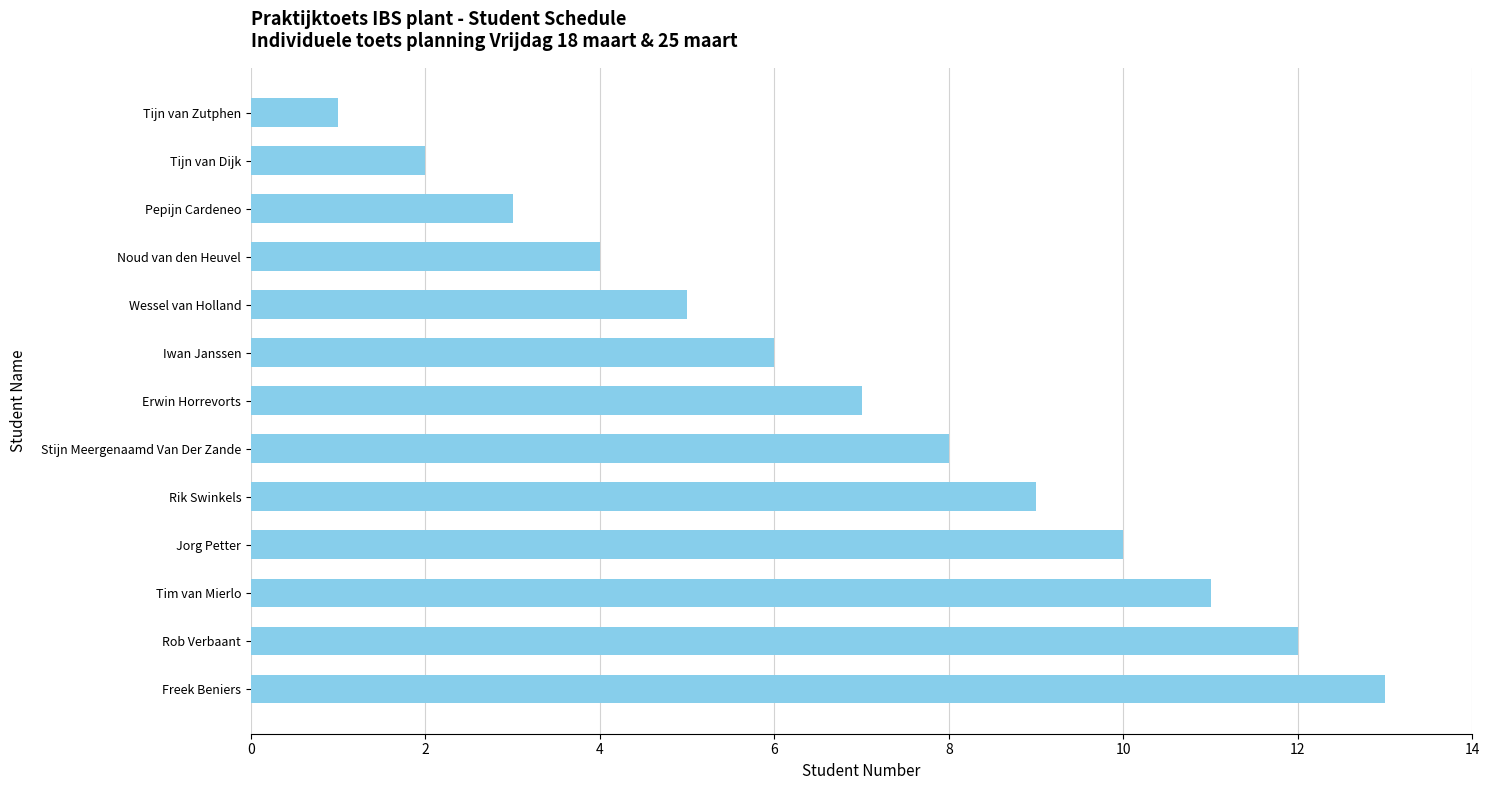

What is the greatest value displayed?

13